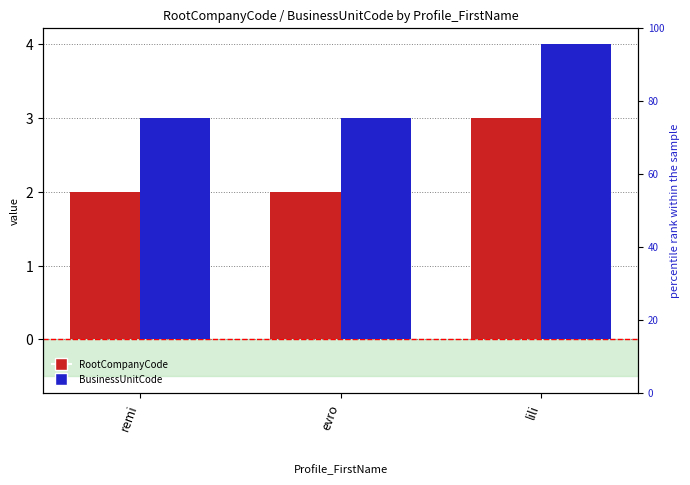

What is the difference between the maximum and second lowest values in the RootCompanyCode series?

1